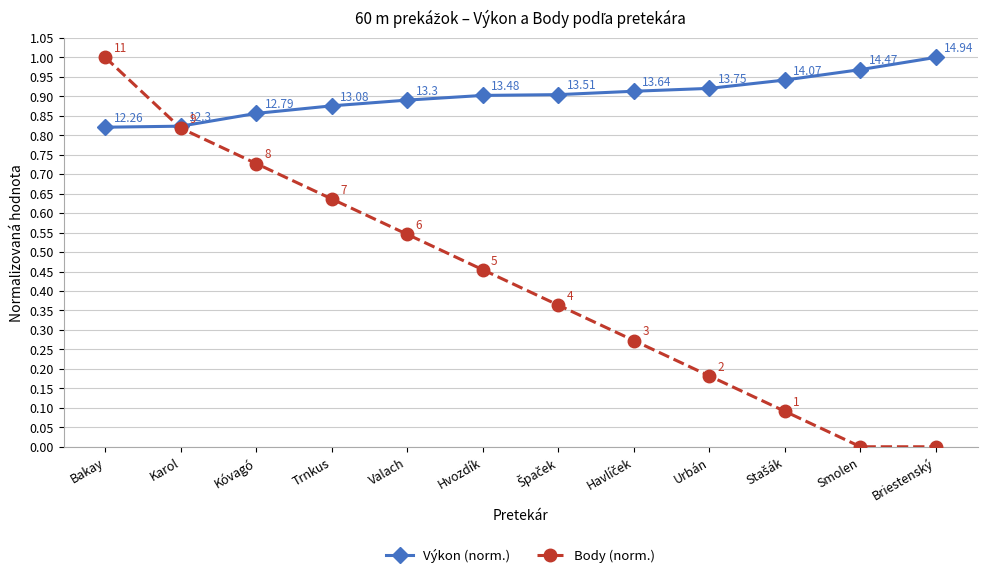

True or false: Body (norm.) has more than 0 points higher than both neighbors.

False